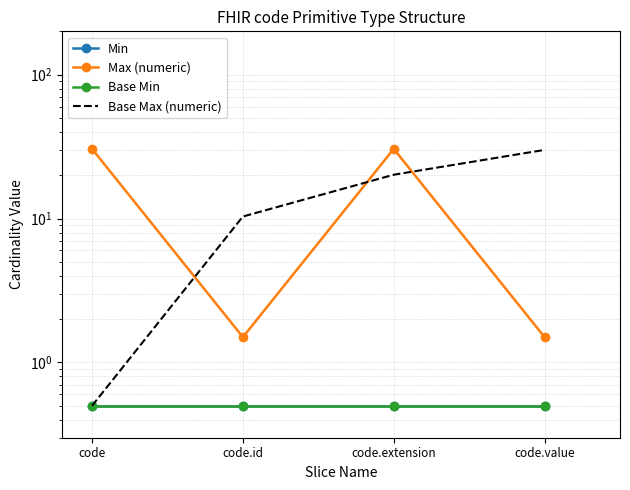

Reading right to left, what are all the values shown in this chart?

Min: 0.5	0.5	0.5	0.5
Max (numeric): 1.5	30.5	1.5	30.5
Base Min: 0.5	0.5	0.5	0.5
Base Max (numeric): 30.0	20.2	10.3	0.5